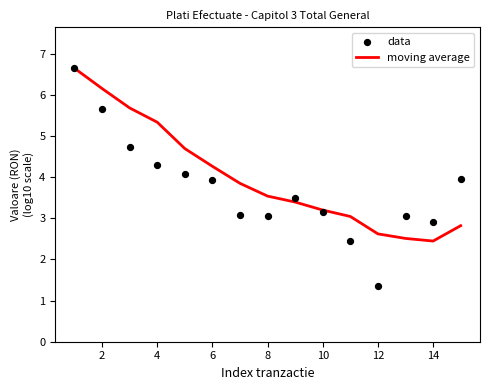

At how many categories does at least one series exceed 5?

4